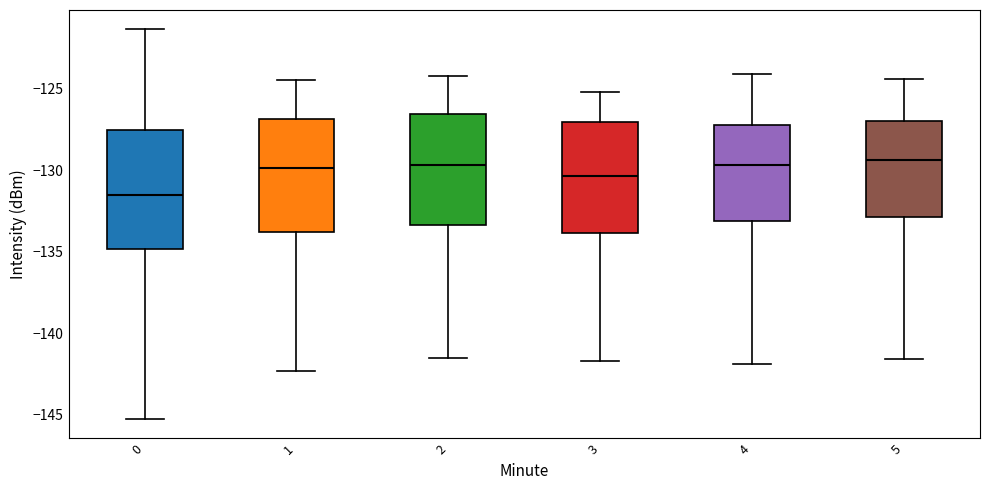

Reading left to right, read every box against the y-axis: the position of its median line, the range the box covers, and the ends of its whiskers. The values are not printed on the chart, so give them approximately, as read against the axis.

0: median -131.5, box -135.0 to -127.5, whiskers -145.0 to -121.5
1: median -130.0, box -134.0 to -127.0, whiskers -142.5 to -124.5
2: median -129.5, box -133.5 to -126.5, whiskers -141.5 to -124.0
3: median -130.5, box -134.0 to -127.0, whiskers -141.5 to -125.0
4: median -129.5, box -133.0 to -127.0, whiskers -142.0 to -124.0
5: median -129.5, box -133.0 to -127.0, whiskers -141.5 to -124.5